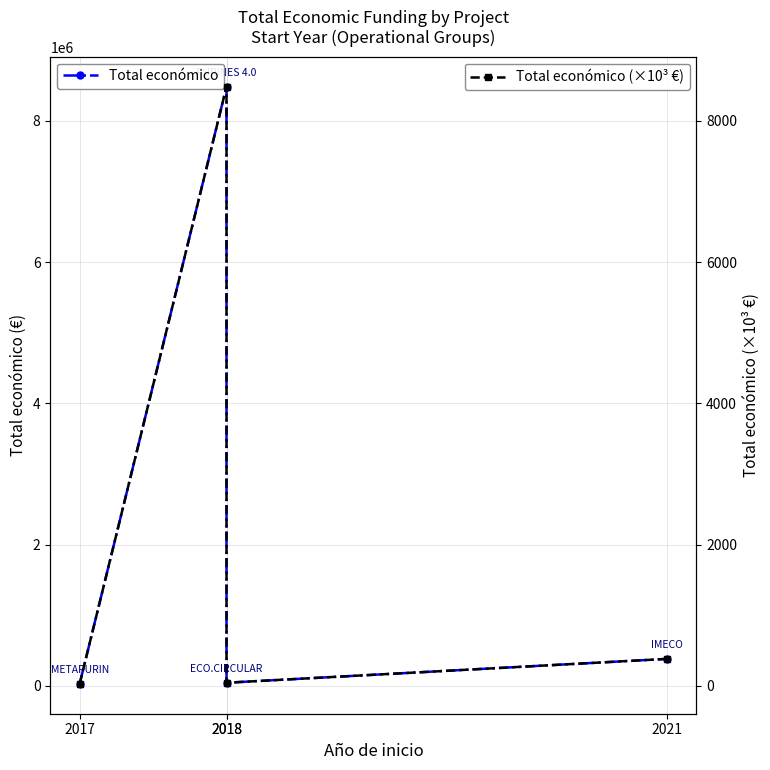

What is the difference between the highest and lowest values at 2018?

8476514.0